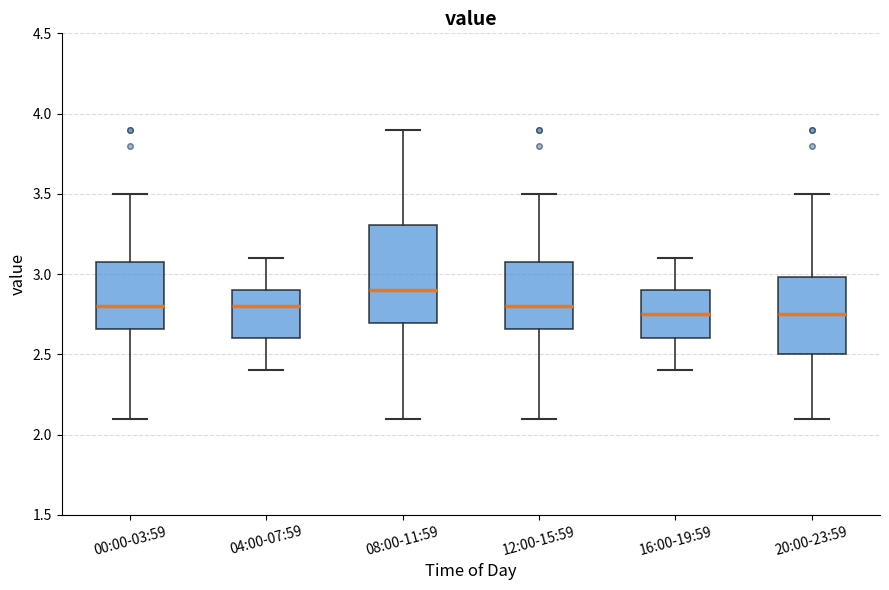

Reading left to right, transcribe this box plot: for each box, give where its median line is, the range the box spans, and where its two whiskers end, as read against the y-axis. The values are not printed on the chart, so give them approximately, as read against the axis.

00:00-03:59: median 2.80, box 2.65 to 3.05, whiskers 2.10 to 3.50
04:00-07:59: median 2.80, box 2.60 to 2.90, whiskers 2.40 to 3.10
08:00-11:59: median 2.90, box 2.70 to 3.30, whiskers 2.10 to 3.90
12:00-15:59: median 2.80, box 2.65 to 3.05, whiskers 2.10 to 3.50
16:00-19:59: median 2.75, box 2.60 to 2.90, whiskers 2.40 to 3.10
20:00-23:59: median 2.75, box 2.50 to 3.00, whiskers 2.10 to 3.50